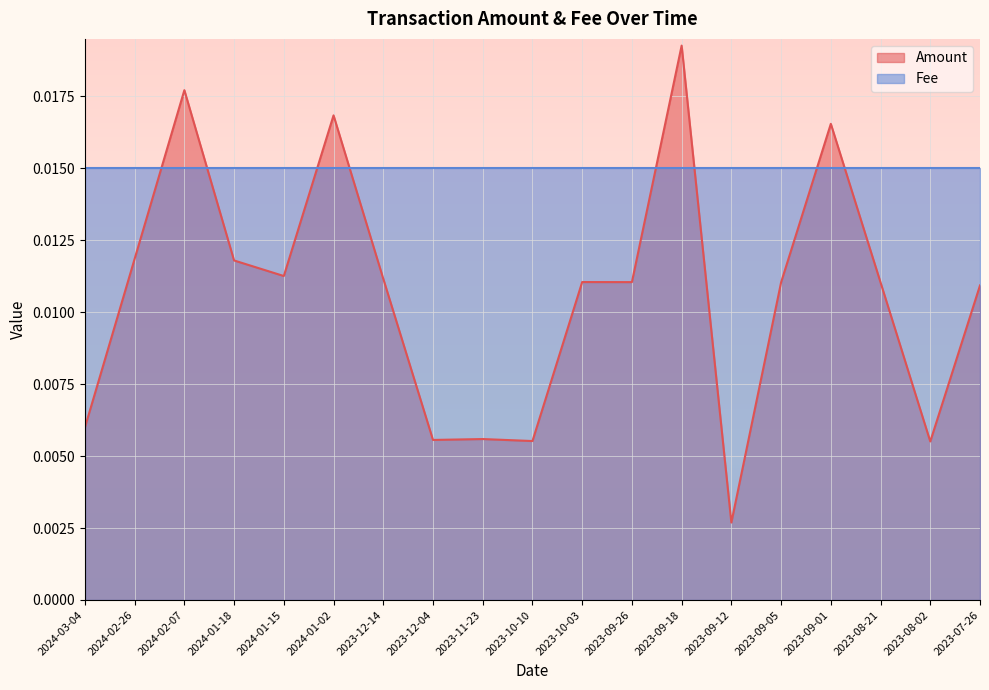

Rank the categories by value from lowest to highest.

2023-09-12, 2023-08-02, 2023-10-10, 2023-12-04, 2023-11-23, 2024-03-04, 2023-07-26, 2023-08-21, 2023-09-05, 2023-09-26, 2023-10-03, 2023-12-14, 2024-01-15, 2024-01-18, 2024-02-26, 2023-09-01, 2024-01-02, 2024-02-07, 2023-09-18